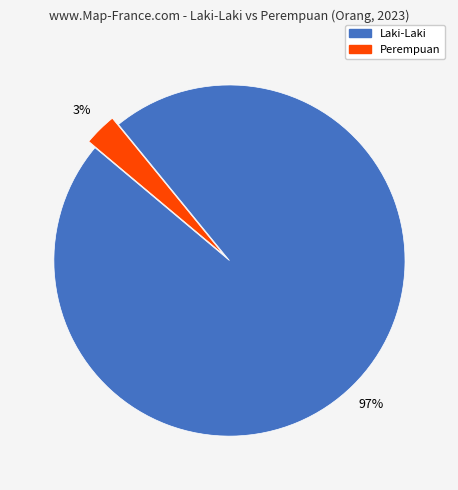

What is the smallest slice in the pie chart?

Perempuan